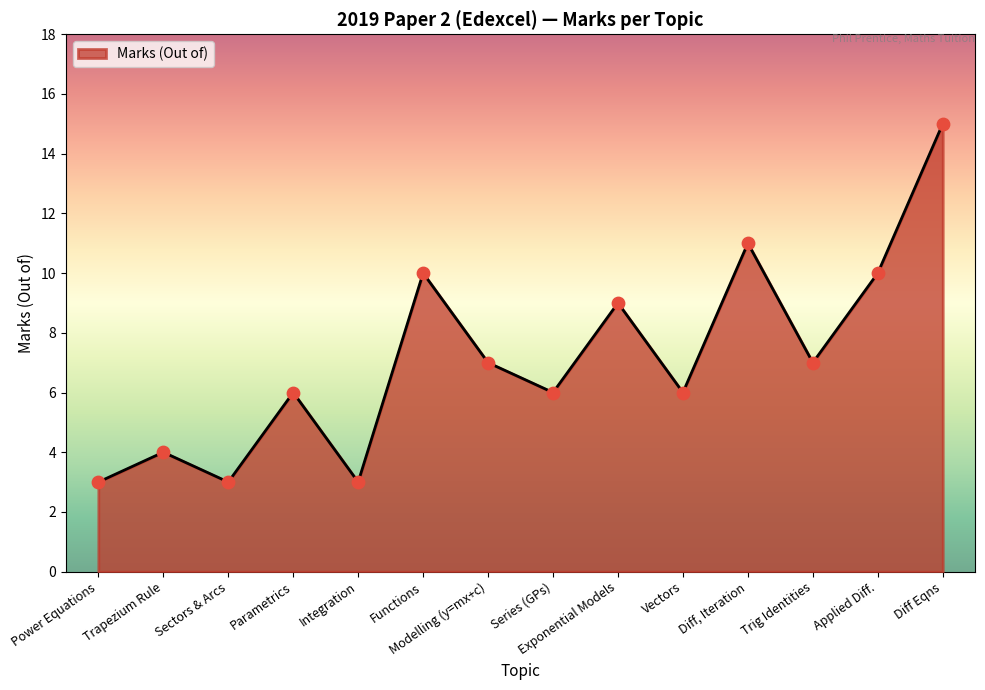

What is the change in value from Power Equations to Trig Identities?

+4